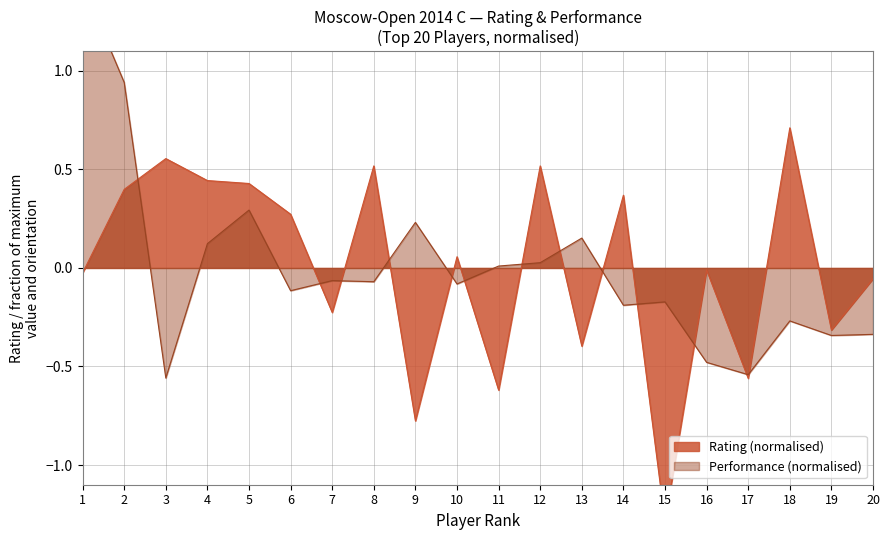

Rank the categories by value from highest to lowest.

18, 3, 8, 12, 4, 5, 2, 14, 6, 10, 16, 1, 20, 7, 19, 13, 17, 11, 9, 15